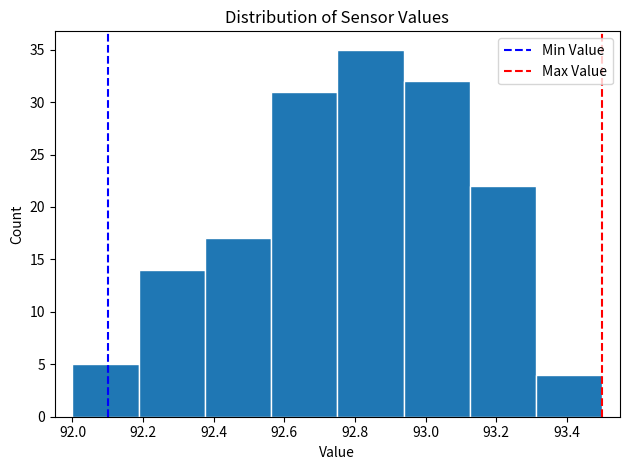

Reading left to right, transcribe this chart: for each bar, give the range it covers on the x-axis and its height. Neither the bar edges nor the heights are printed on the chart, so give them approximately, as read against the axes.

92.00 to 92.18: 5
92.18 to 92.38: 14
92.38 to 92.56: 17
92.56 to 92.76: 31
92.76 to 92.94: 35
92.94 to 93.12: 32
93.12 to 93.32: 22
93.32 to 93.50: 4